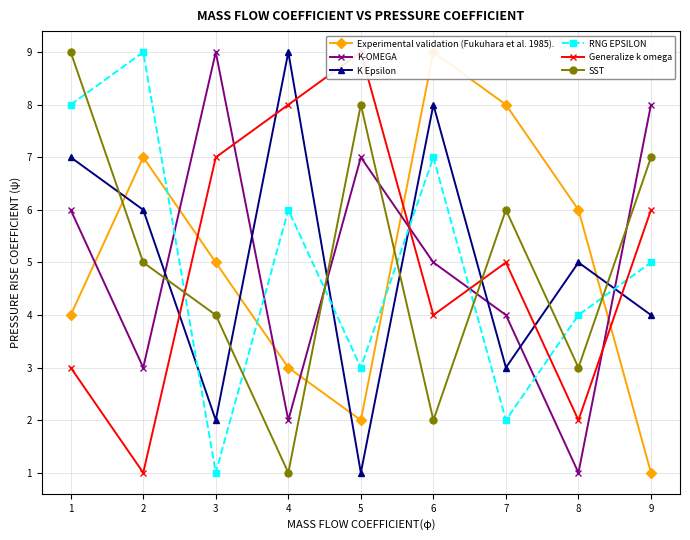

Is the value of K-OMEGA at 4 greater than the value of SST at 4?

Yes